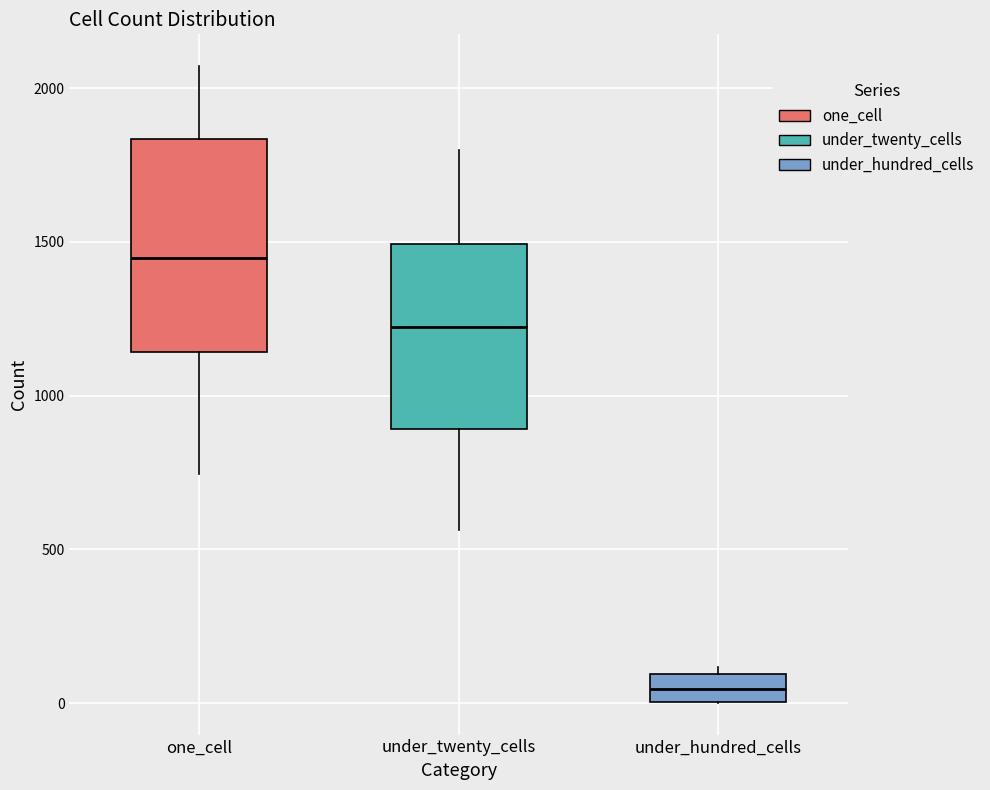

Which box has the highest median line?

one_cell